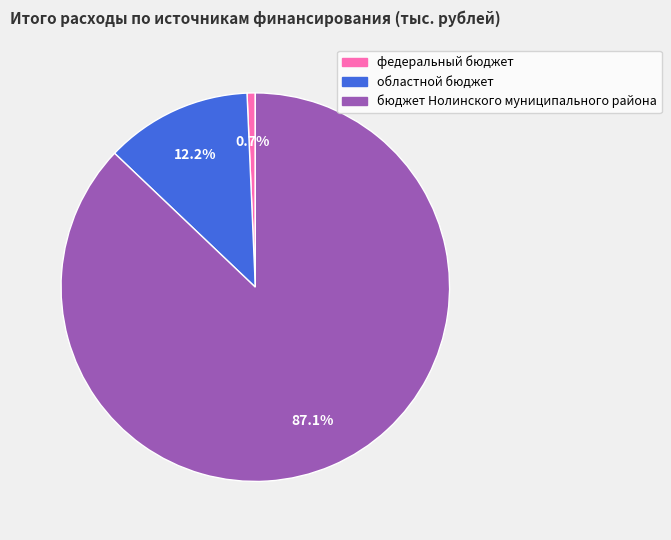

Which has a higher value, бюджет Нолинского муниципального района or федеральный бюджет?

бюджет Нолинского муниципального района